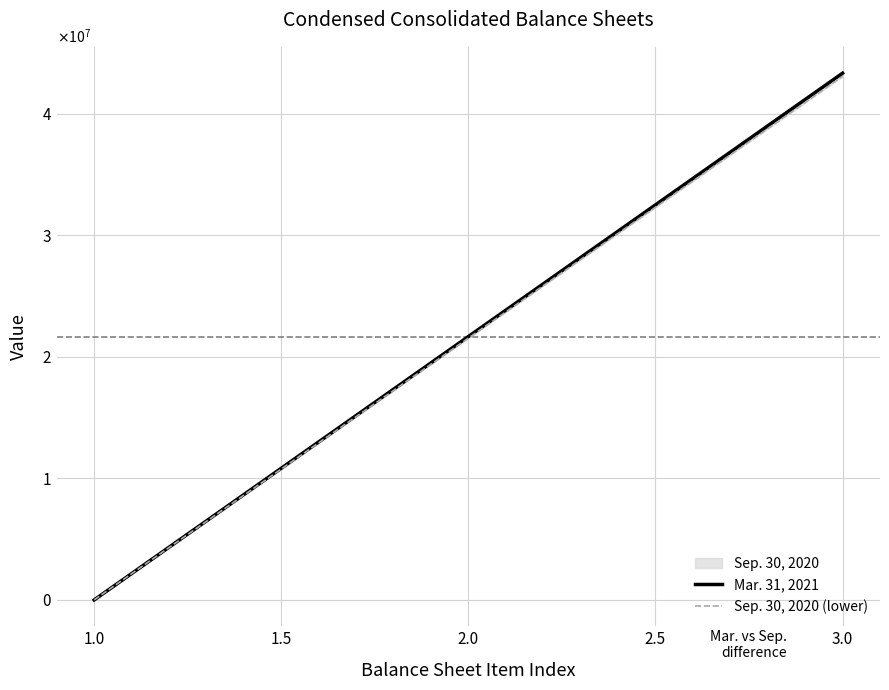

Which series changed the most between Allowances for accounts receivable and Preferred stock shares issued?

Sep. 30, 2020